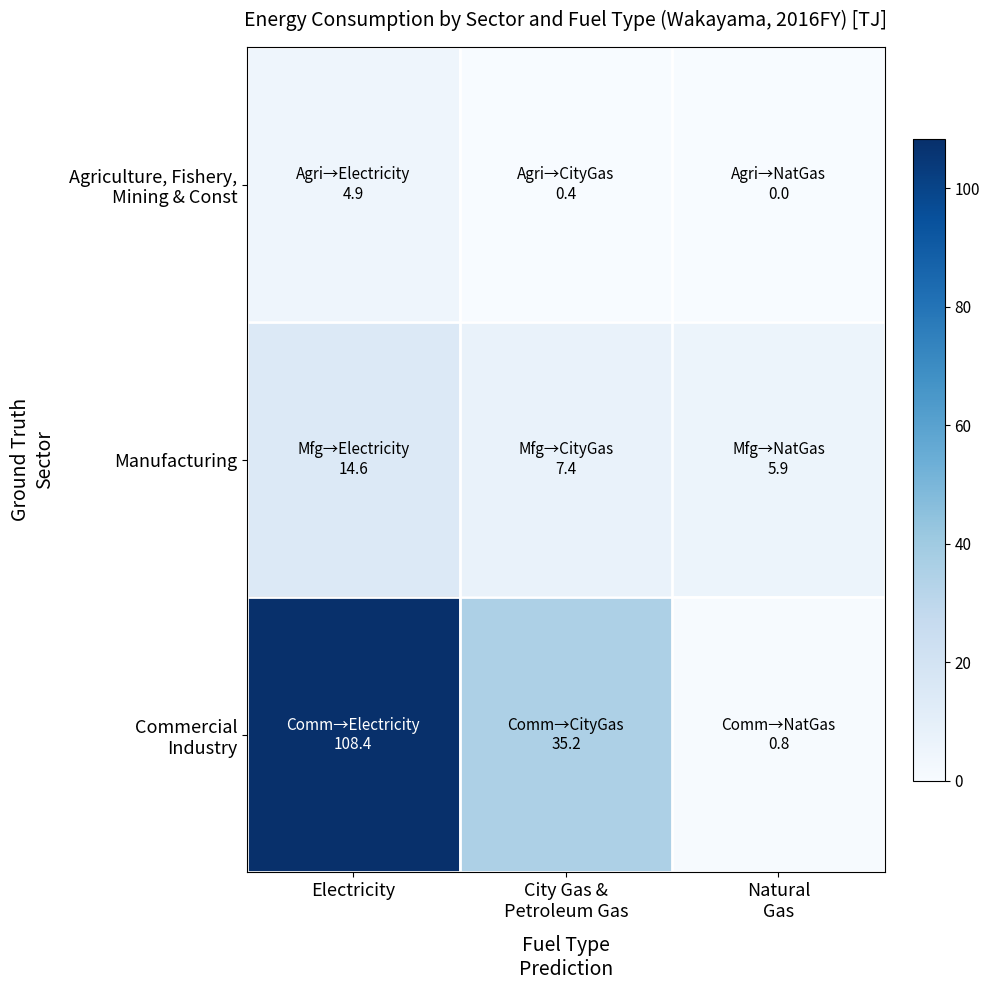

Which category has the highest value across all series?

Electricity